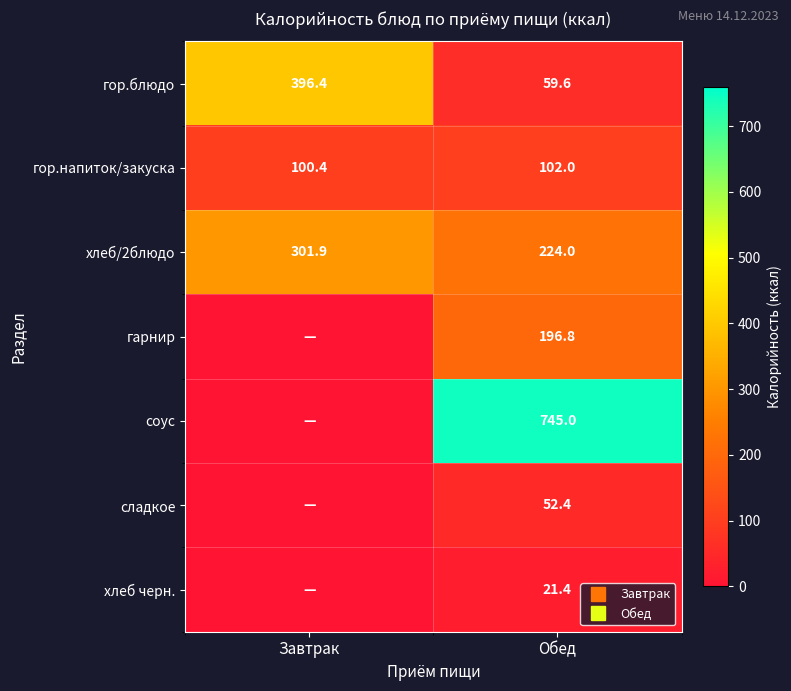

At which label does хлеб черн. first exceed 21?

Обед